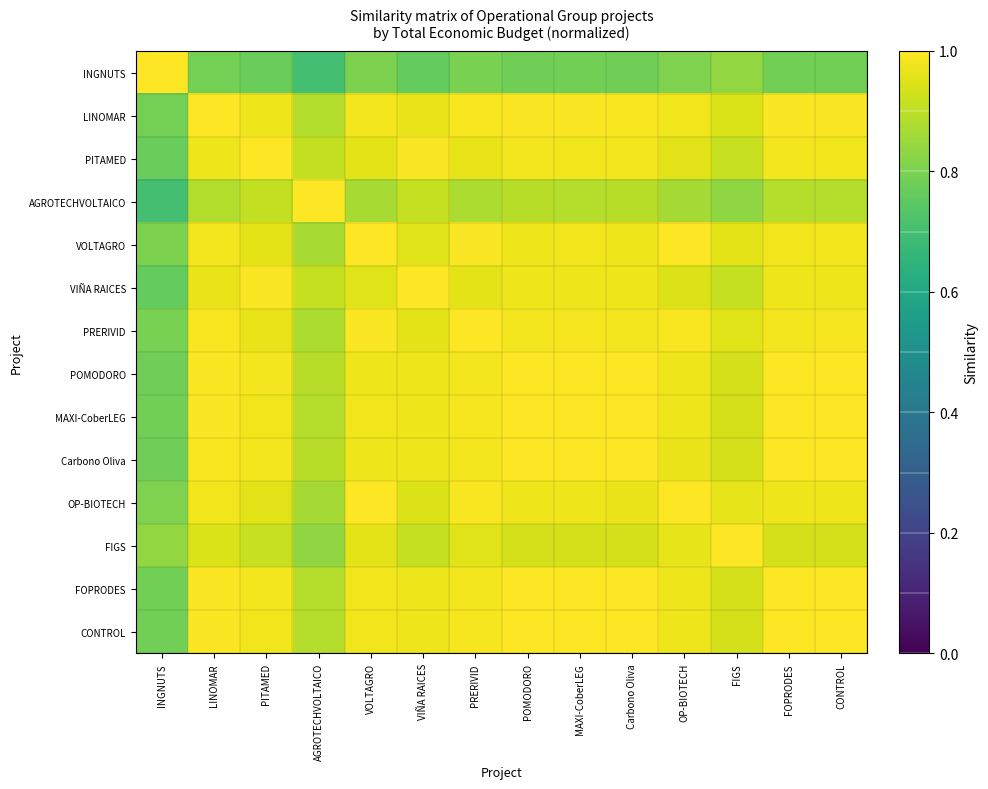

What is the total value across all series at PITAMED?

13.3